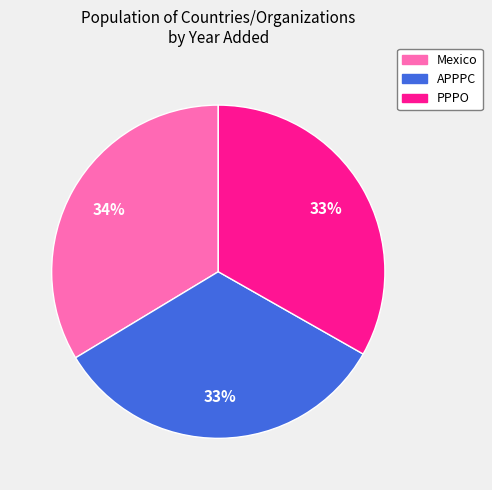

Is there a majority slice in this chart?

No